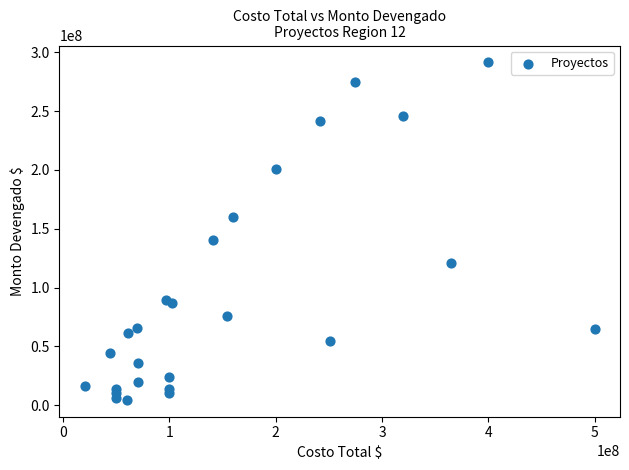

What Y value in the scatter plot is closest to 147960479?

140658000